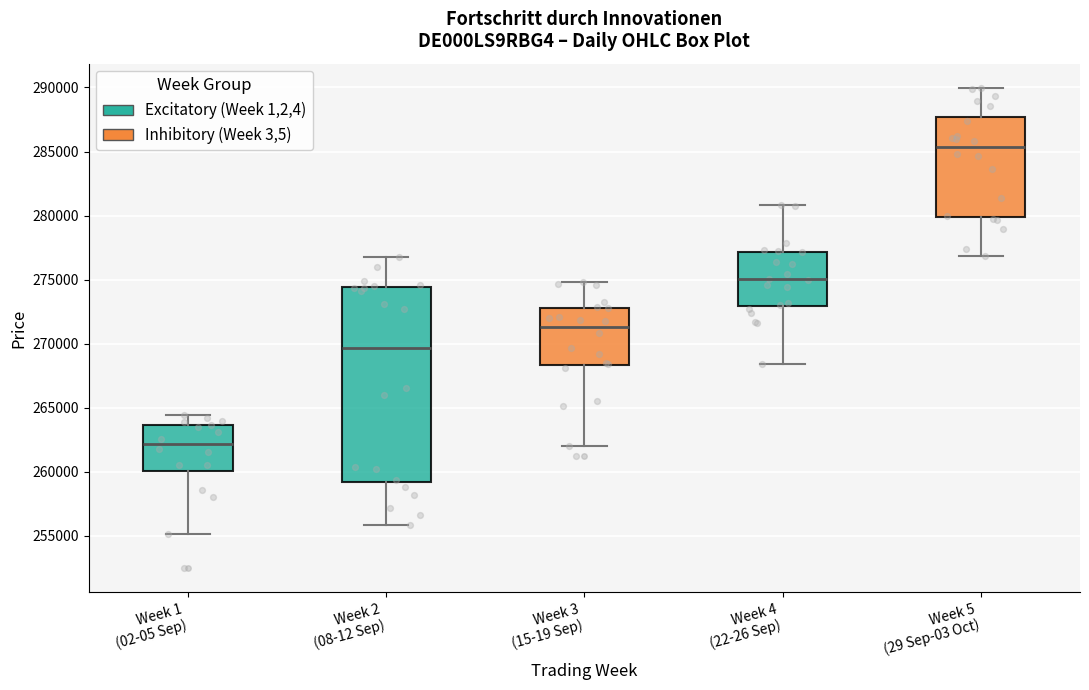

Which box has the lowest median line?

Week 1 (02-05 Sep)